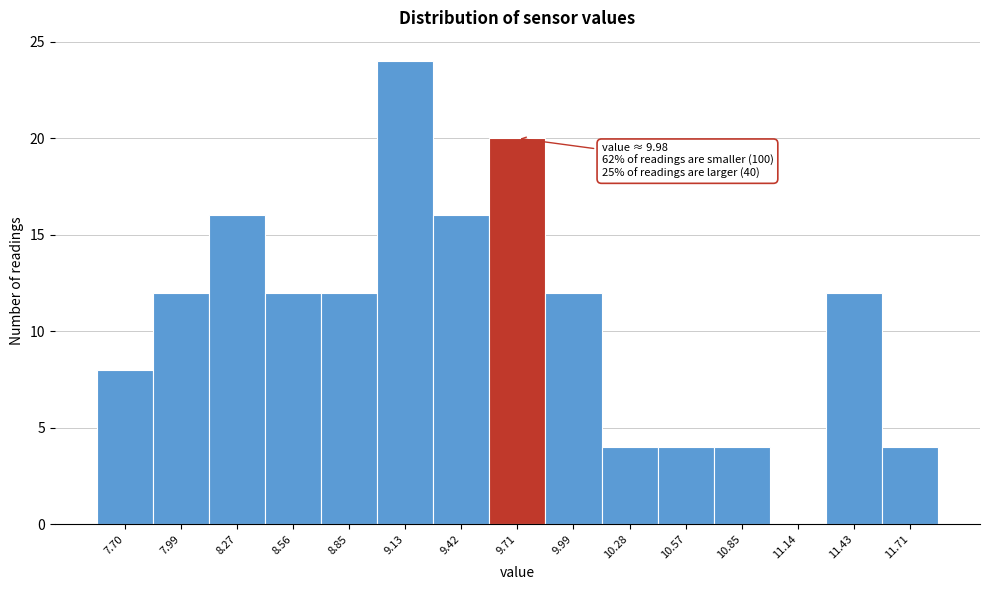

Reading left to right, list all the values displayed in this chart.

7.70=8	7.99=12	8.27=16	8.56=12	8.85=12	9.13=24	9.42=16	9.71=20	9.99=12	10.28=4	10.57=4	10.85=4	11.14=0	11.43=12	11.71=4